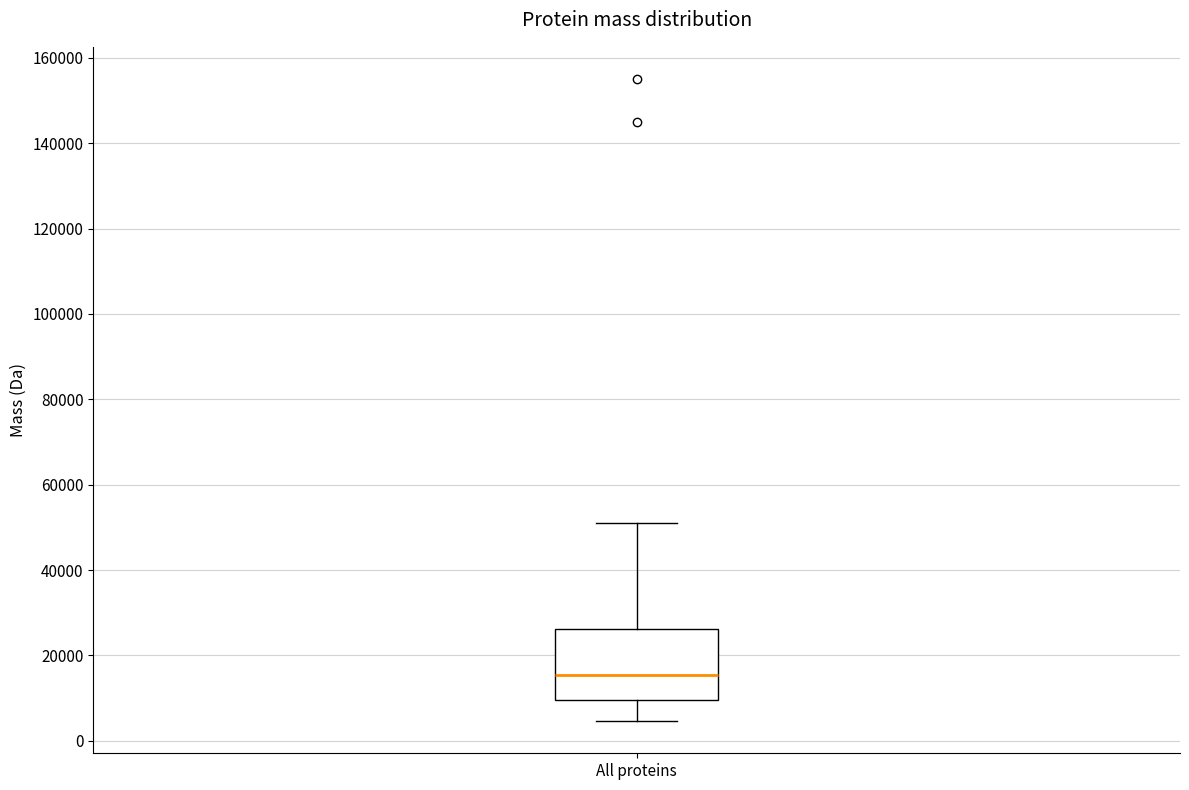

Where does the upper whisker of the box for All proteins end on the y-axis? The values are not printed on the chart, so give them approximately, as read against the axis.

50000